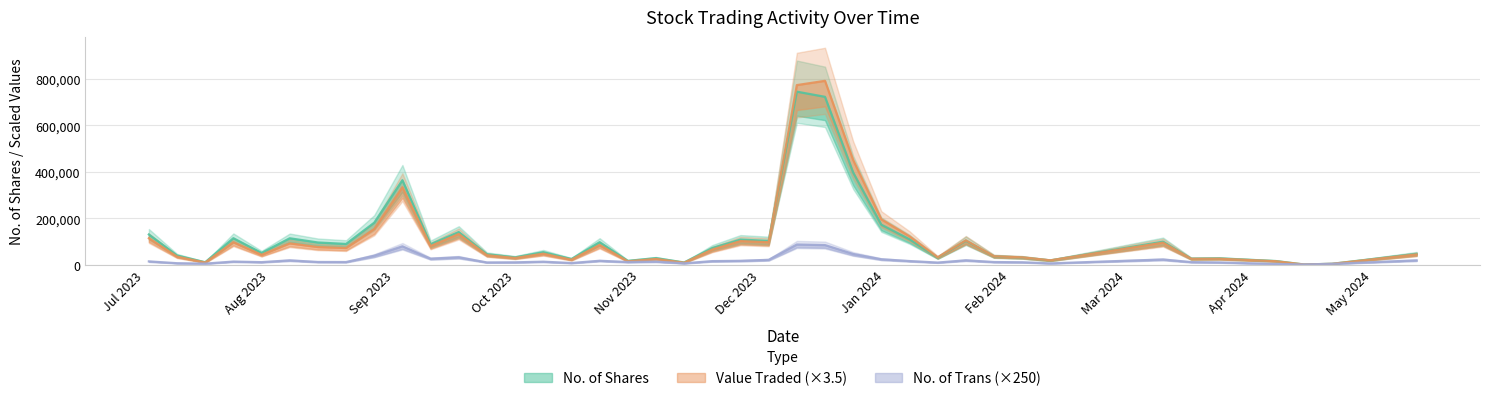

True or false: Value Traded and No. of Trans intersect in this chart.

False